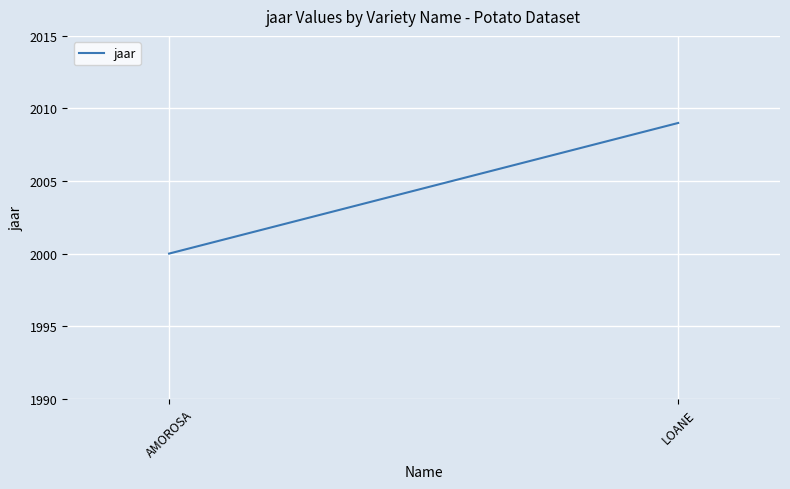

Reading left to right, transcribe all the data shown in this chart.

2000	2009